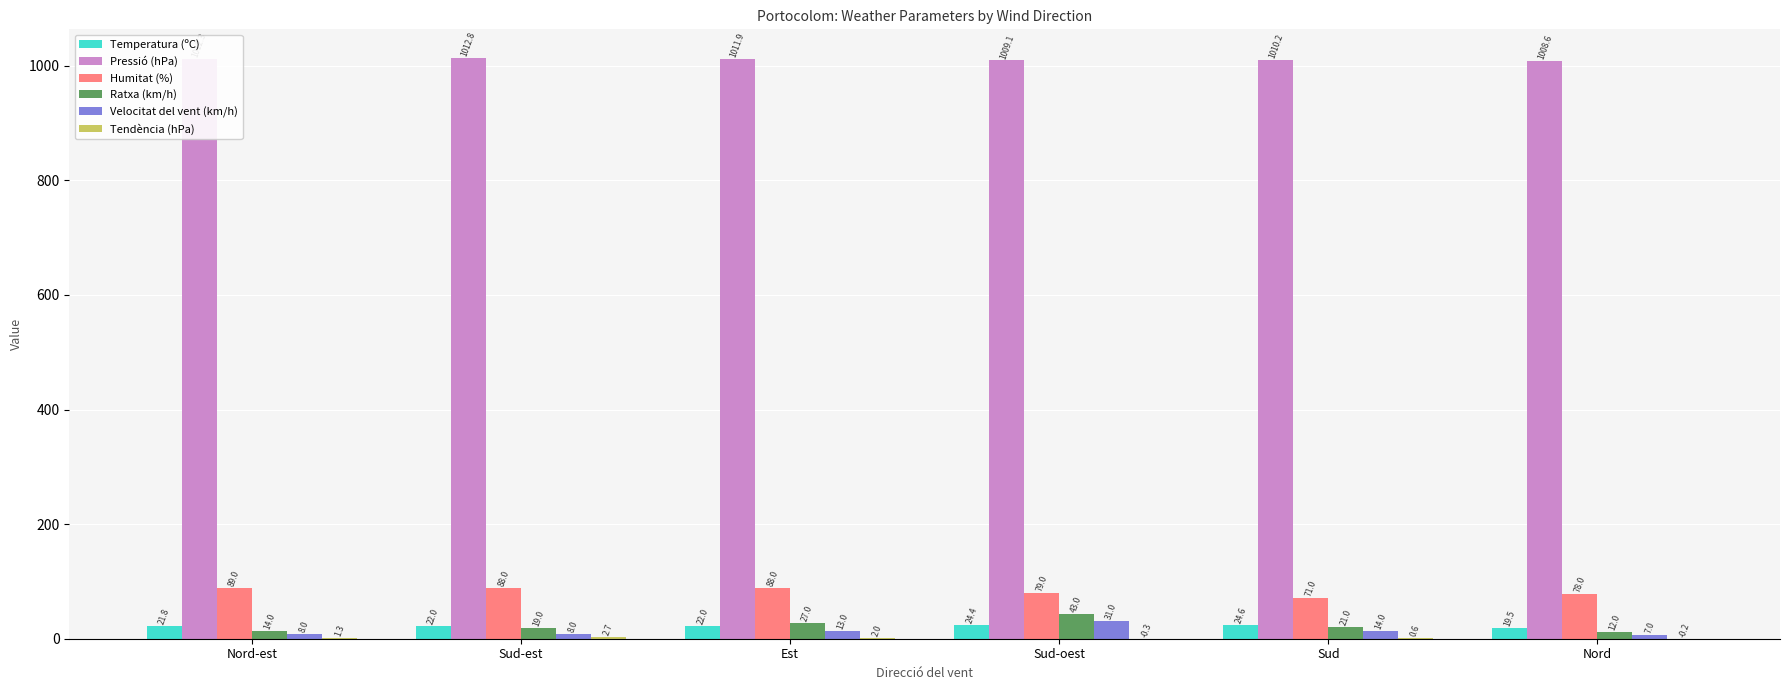

What is the total value across all series at Sud-oest?

1186.2